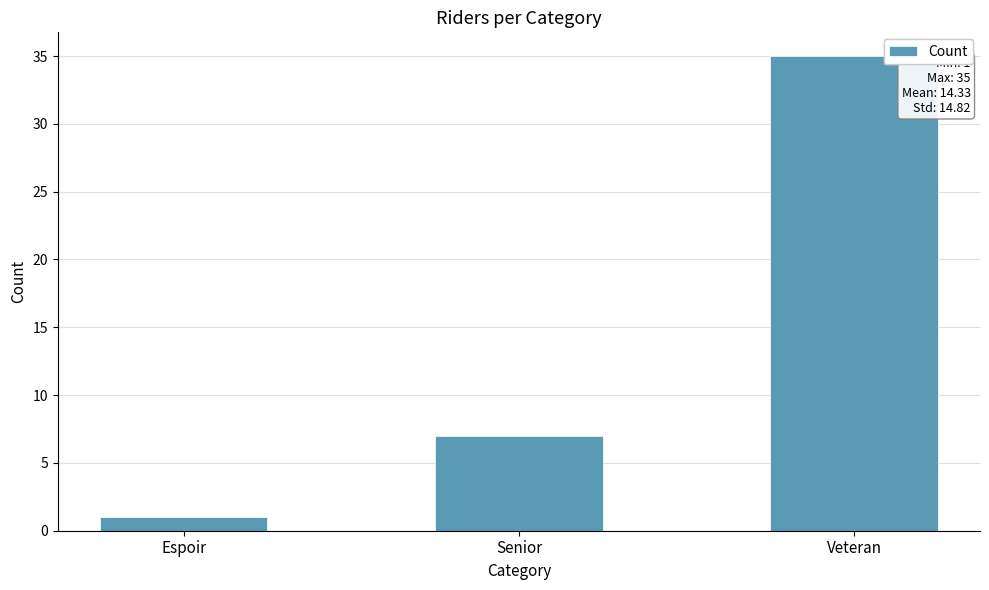

Reading left to right, extract all data points from this chart.

Espoir=1	Senior=7	Veteran=35